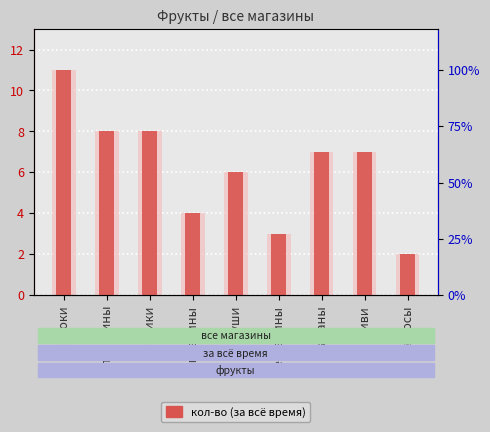

At which label does the data first exceed 7?

яблоки